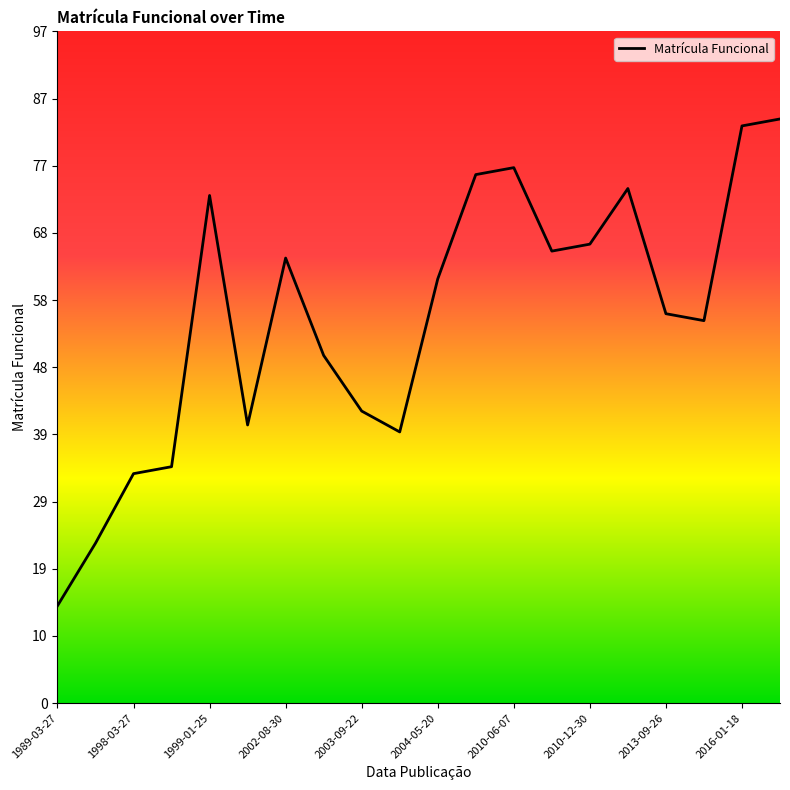

Reading left to right, what are all the values shown in this chart?

14	23	33	34	73	40	64	50	42	39	61	76	77	65	66	74	56	55	83	84